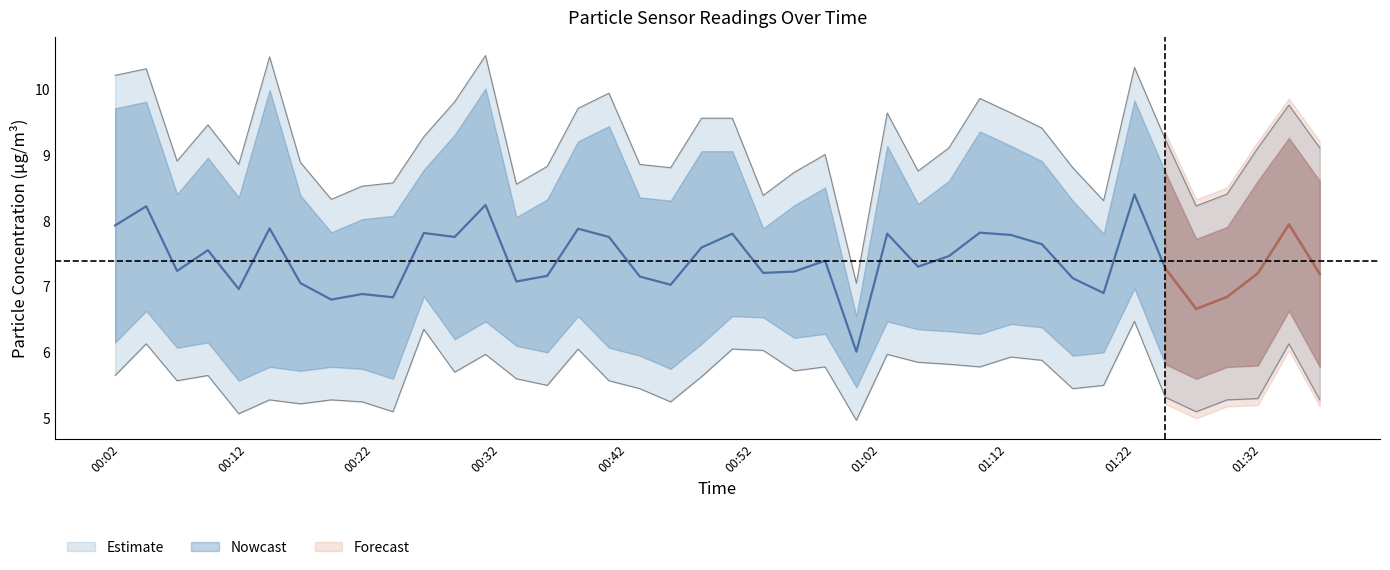

How many lines are shown in the chart?

2